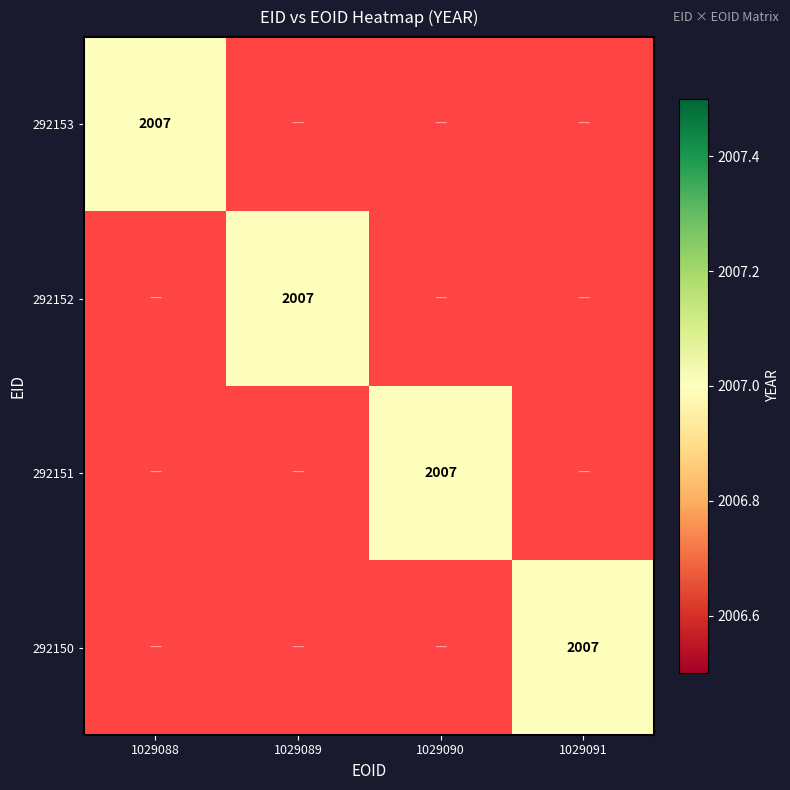

What is the maximum value for 292152?

2007